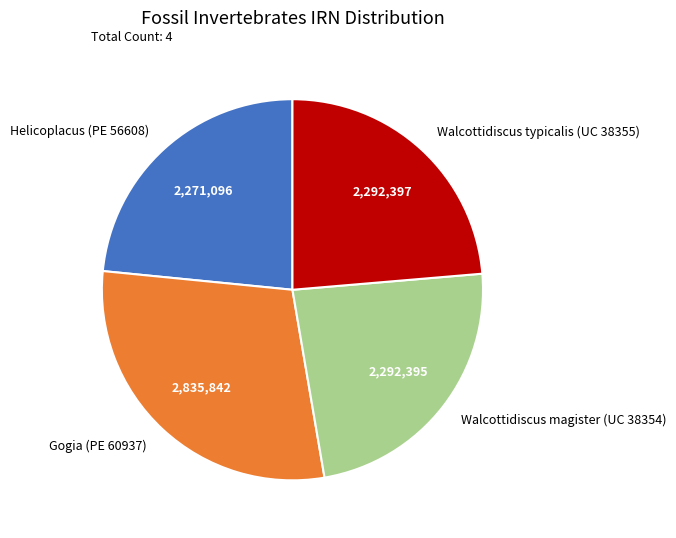

Approximately how many times larger is the value at Walcottidiscus typicalis (UC 38355) compared to Walcottidiscus magister (UC 38354)?

1.0